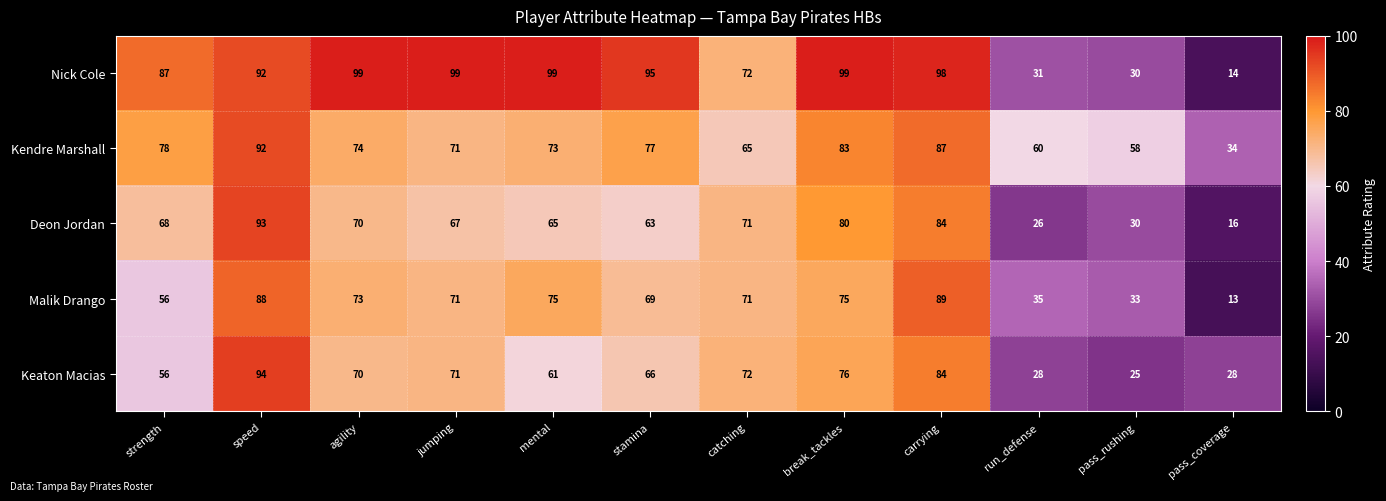

At how many categories does at least one series exceed 90?

7